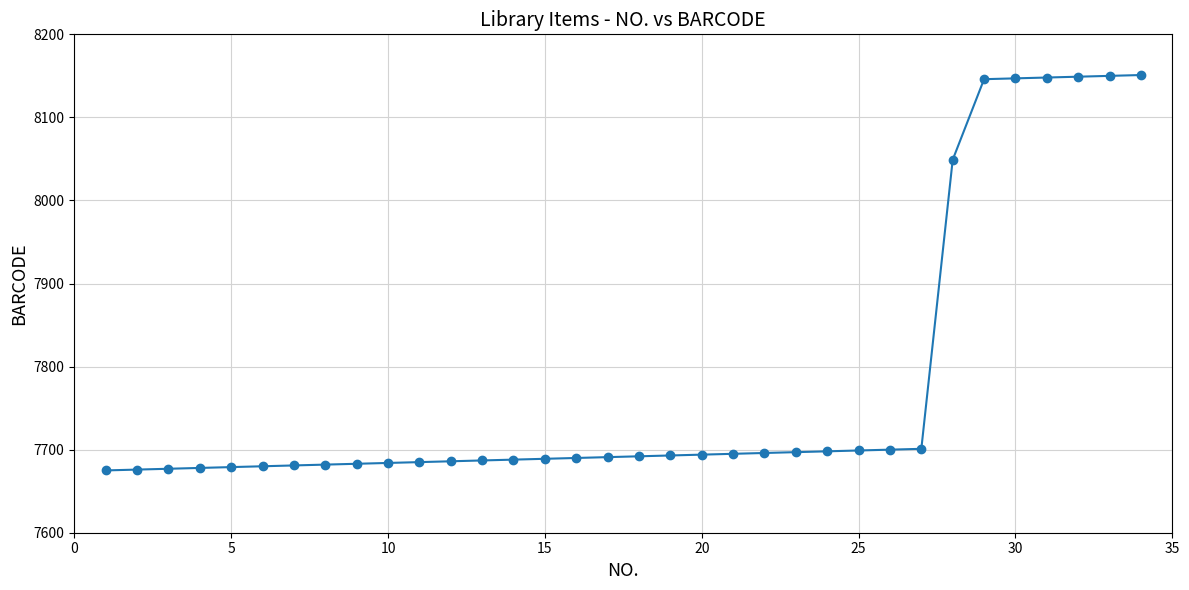

What is the value of the 30th point from the left?

8147